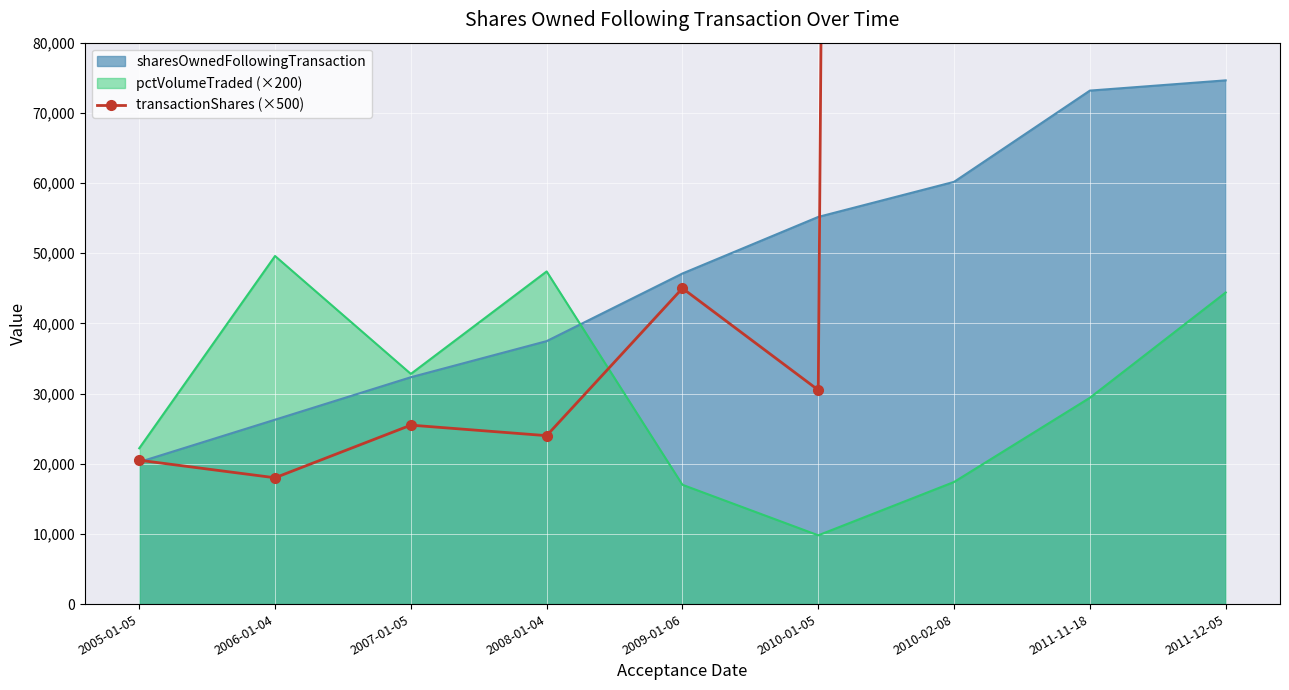

What is the minimum value for sharesOwnedFollowingTransaction?

20240